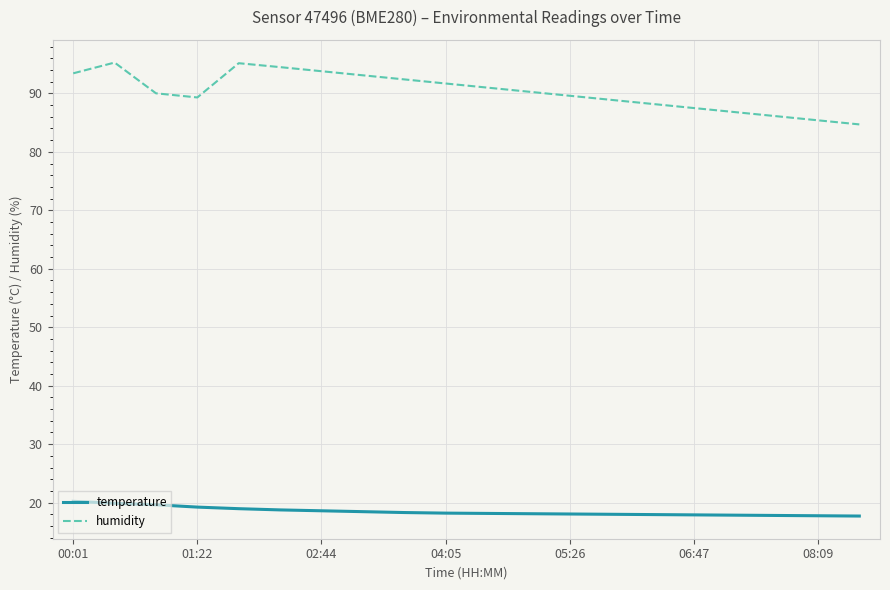

Which series has the largest total across all categories?

humidity